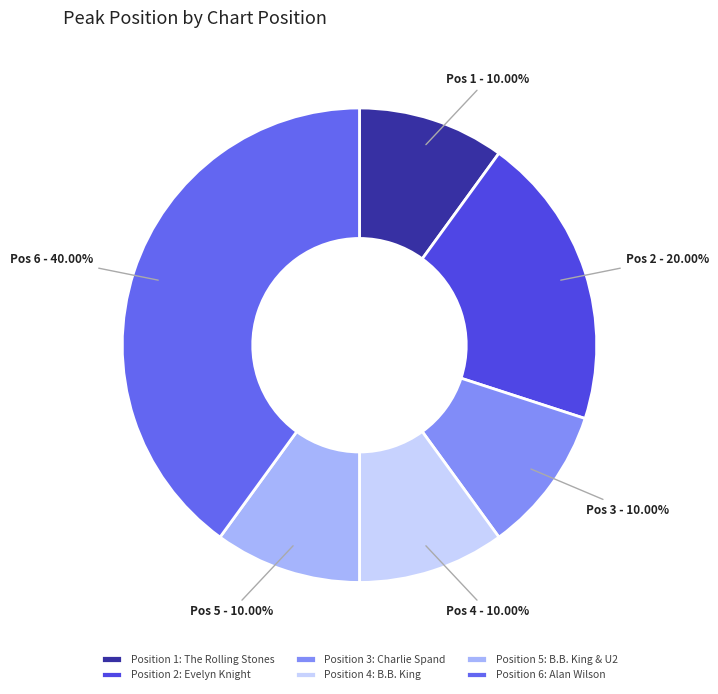

How many slices are in this pie chart?

6